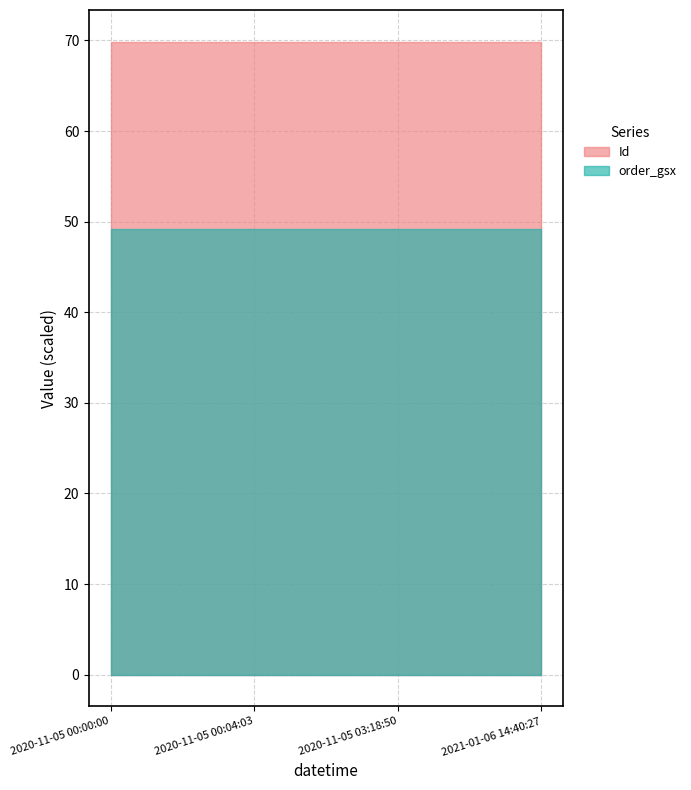

What is the sum of all order_gsx values?

196.9